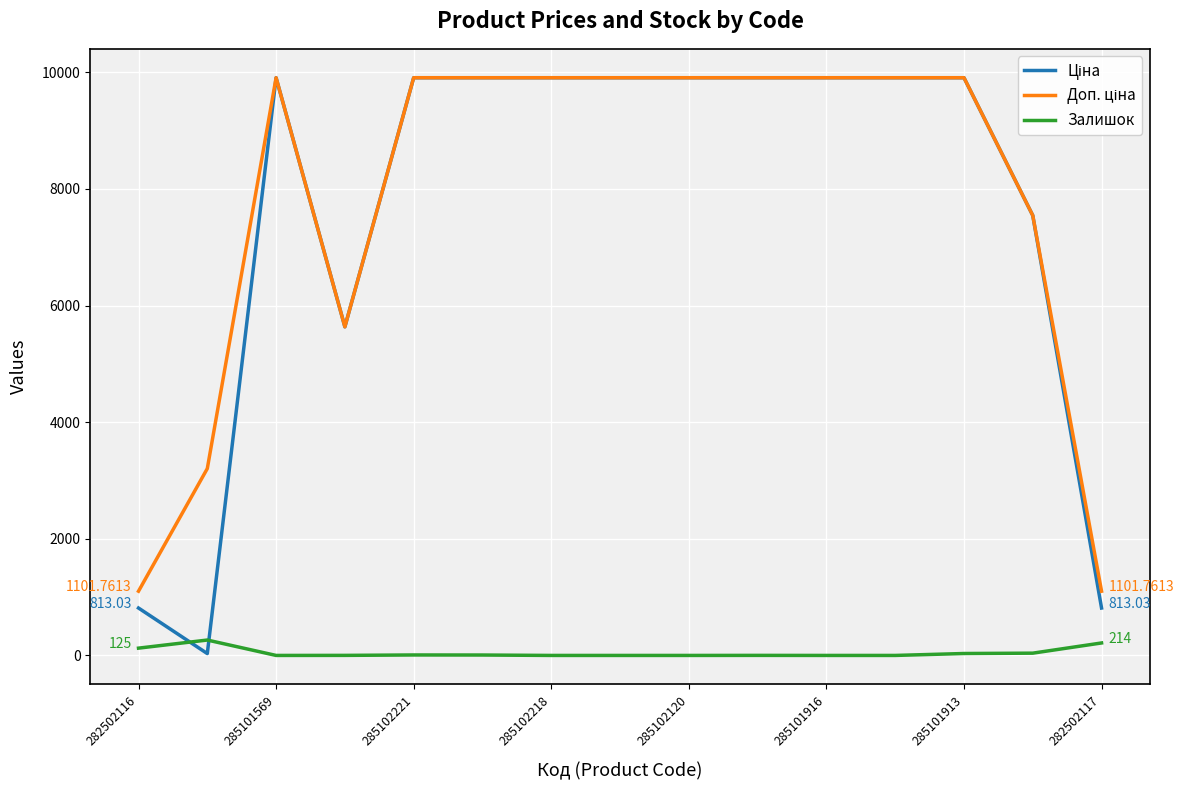

What is the spread (max minus min) of values at 285102218?

9908.5